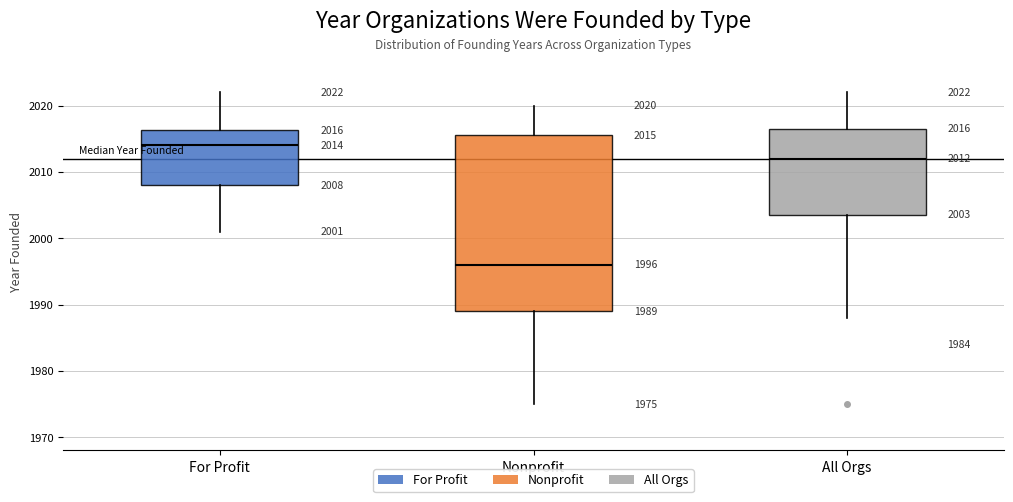

Comparing the boxes themselves (not the whiskers), which one is the tallest?

Nonprofit